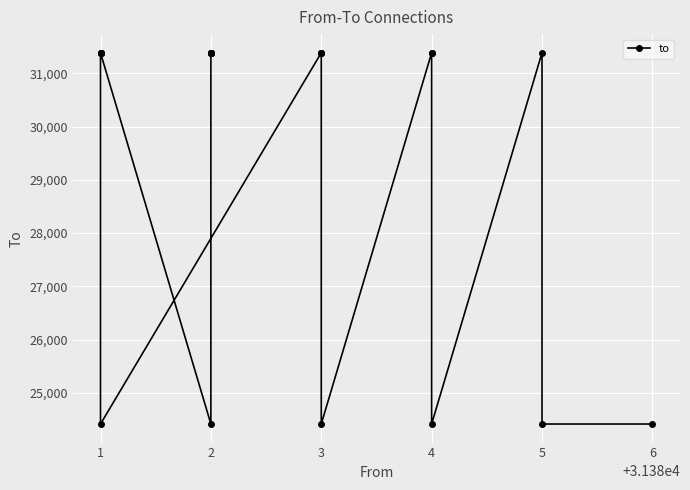

What is the difference between the values at 1 and 3?

6967